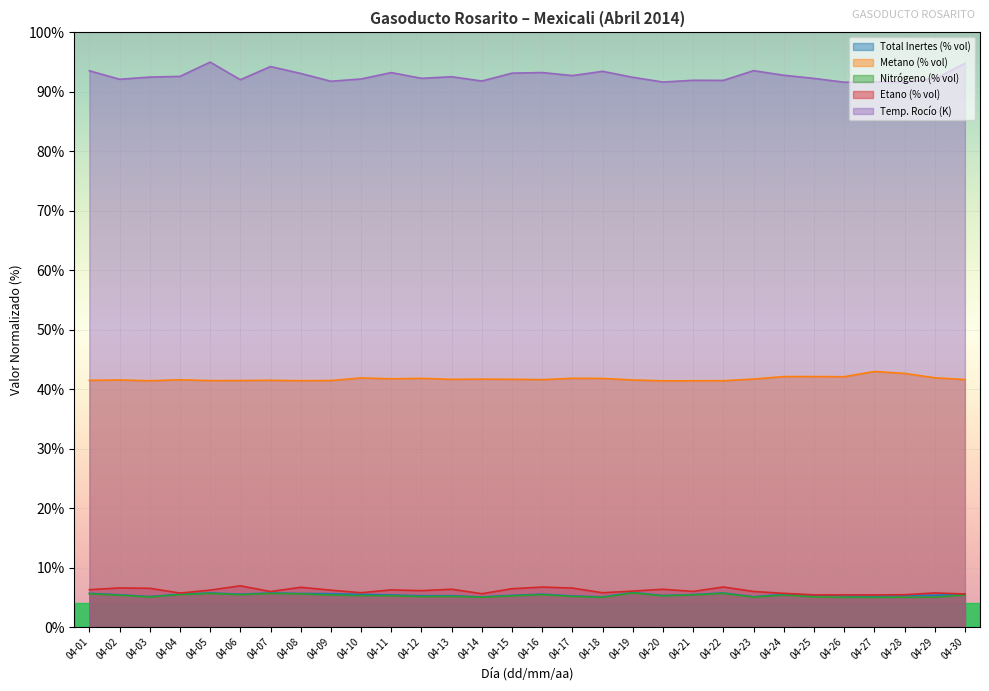

At how many categories does at least one series exceed 30?

30